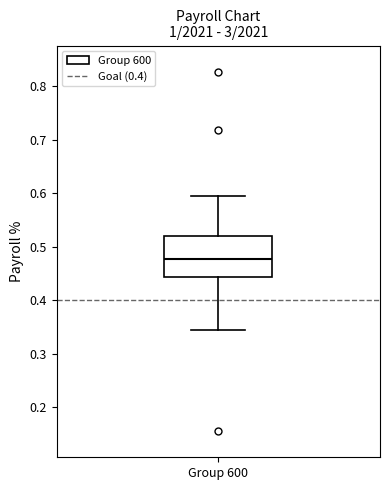

Where does the lower whisker of the box for Group 600 end on the y-axis? The values are not printed on the chart, so give them approximately, as read against the axis.

0.34